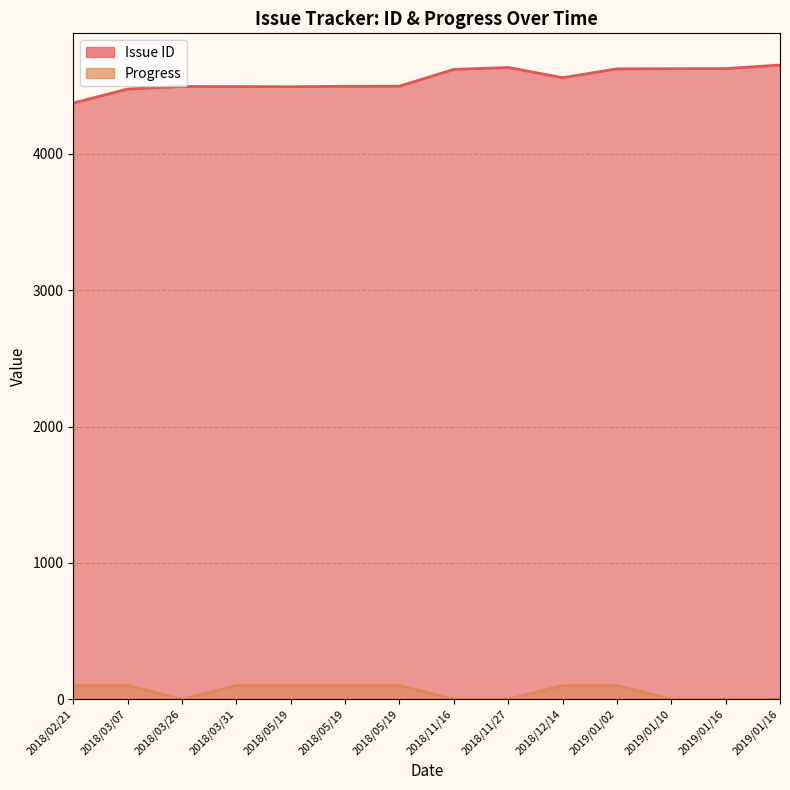

True or false: Issue ID and Progress intersect in this chart.

False